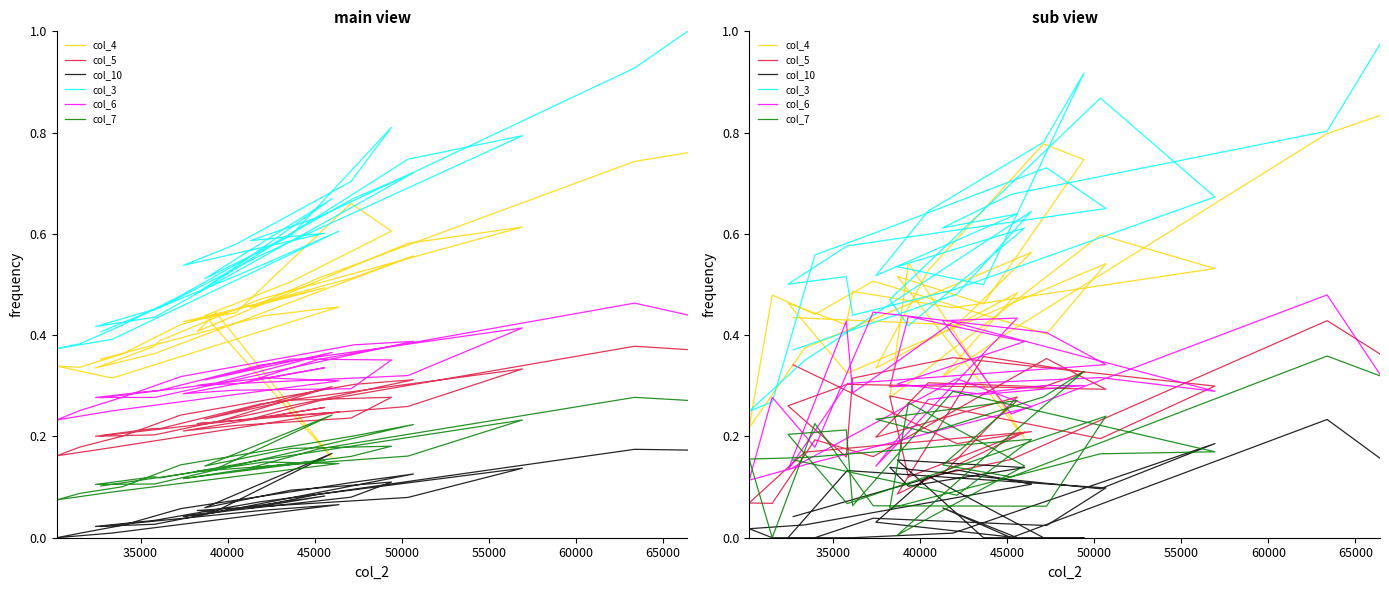

What is the value of the col_6 point at the 15th from the left?

0.4